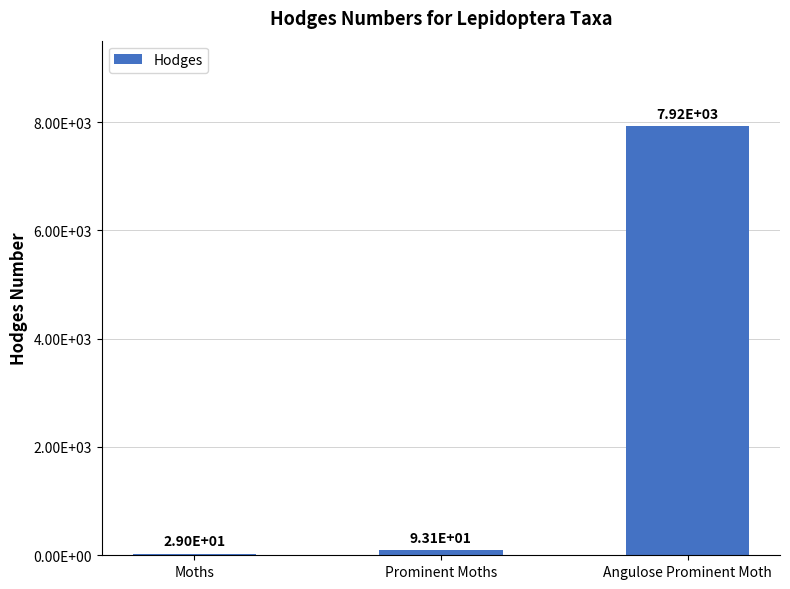

Which label corresponds to the smallest value in the chart?

Moths